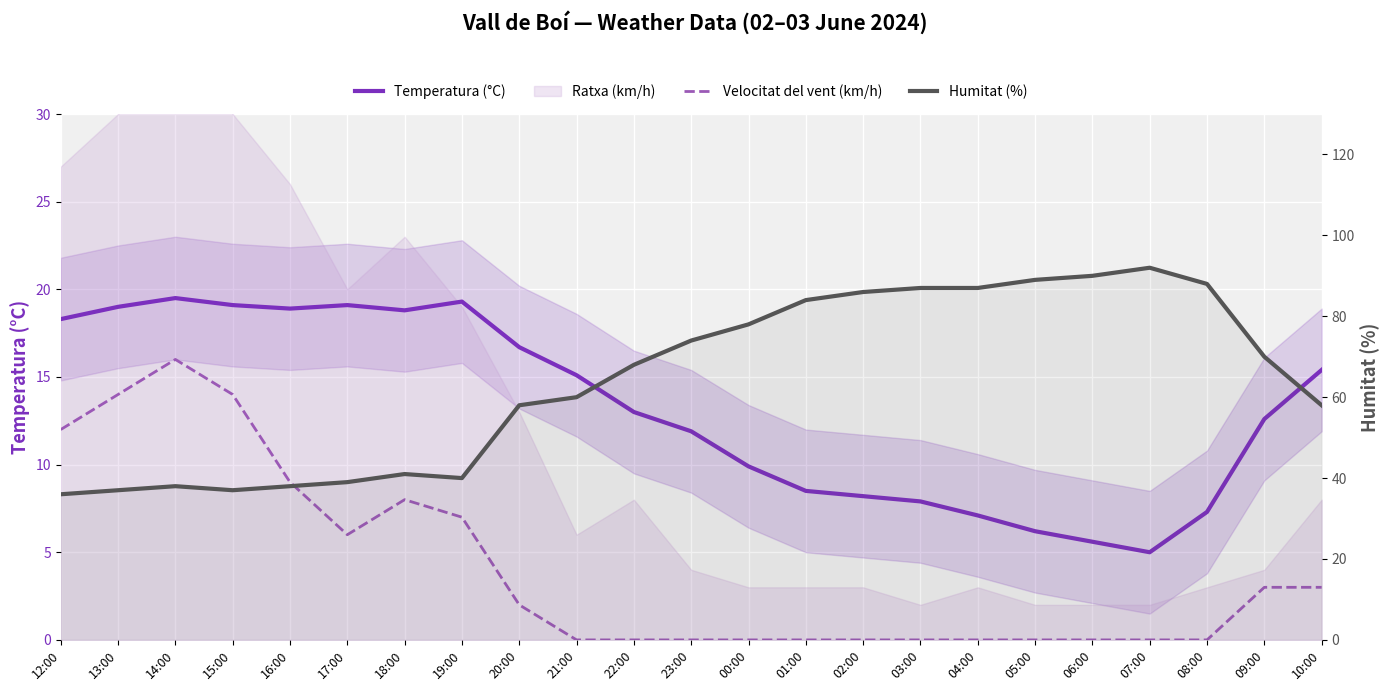

Rank the categories by Humitat (%) value from highest to lowest.

07:00, 06:00, 05:00, 08:00, 03:00, 04:00, 02:00, 01:00, 00:00, 23:00, 09:00, 22:00, 21:00, 20:00, 10:00, 18:00, 19:00, 17:00, 14:00, 16:00, 13:00, 15:00, 12:00